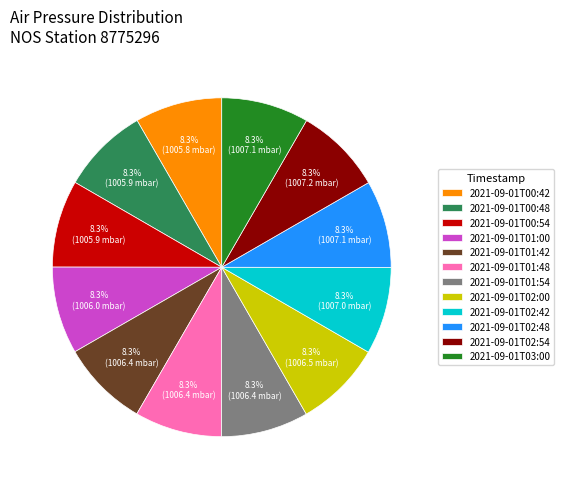

Combined, what portion of the pie is 2021-09-01T01:00 and 2021-09-01T00:54?

16.7%